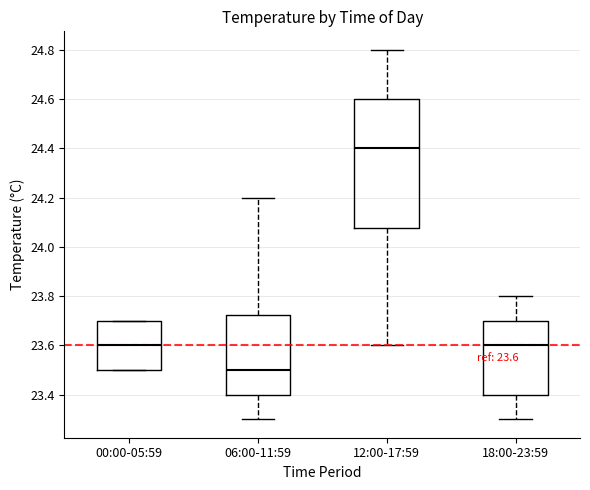

Which box is the tallest, from its lower edge to its upper edge?

12:00-17:59